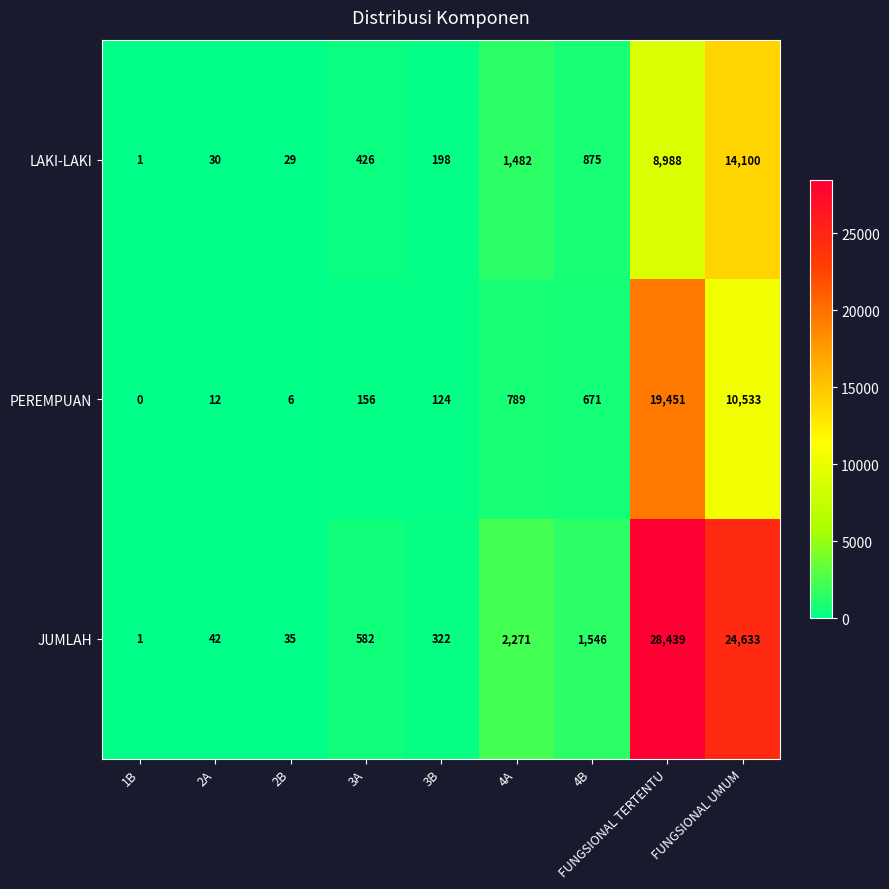

Rank the series by their maximum value, from lowest to highest.

LAKI-LAKI, PEREMPUAN, JUMLAH